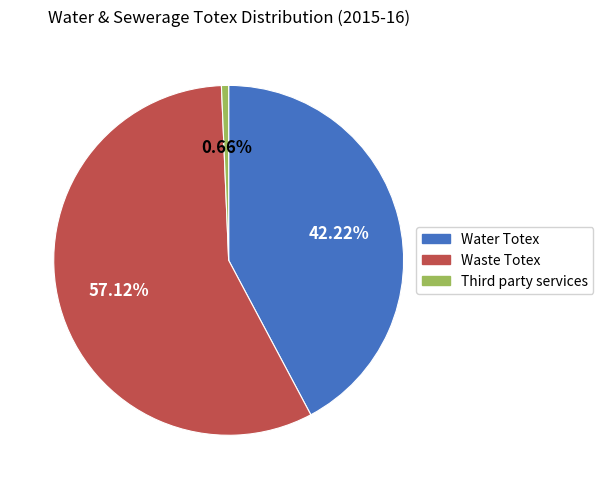

Which slice is the smallest?

Third party services